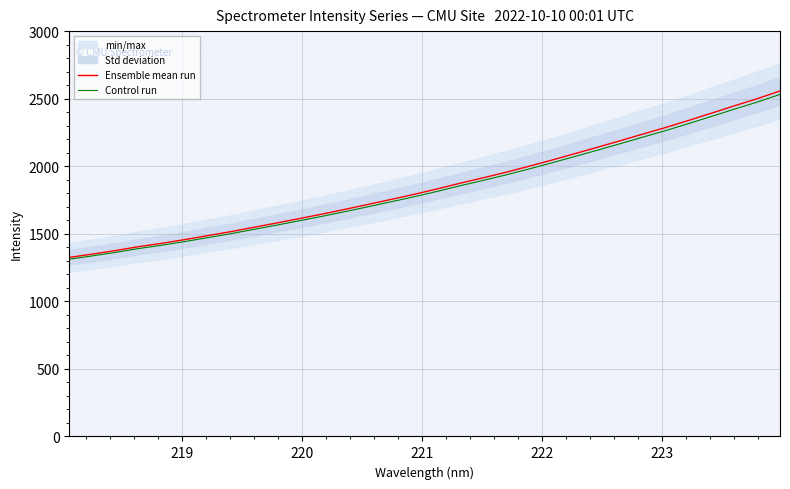

Reading right to left, list all the values displayed in this chart.

Ensemble mean run: 2557.2	2499.5	2446.6	2392.2	2338.6	2286.2	2237.3	2187.6	2138.9	2091.0	2043.6	1997.8	1953.7	1912.6	1872.6	1830.7	1790.6	1753.4	1716.3	1680.3	1645.0	1611.5	1578.7	1546.6	1514.6	1485.4	1456.1	1428.8	1404.1	1375.5	1349.7	1325.1
Control run: 2531.6	2474.5	2422.2	2368.3	2315.2	2263.3	2214.9	2165.7	2117.5	2070.1	2023.1	1977.8	1934.2	1893.4	1853.9	1812.4	1772.7	1735.8	1699.2	1663.5	1628.6	1595.4	1562.9	1531.1	1499.4	1470.5	1441.5	1414.5	1390.1	1361.7	1336.2	1311.9